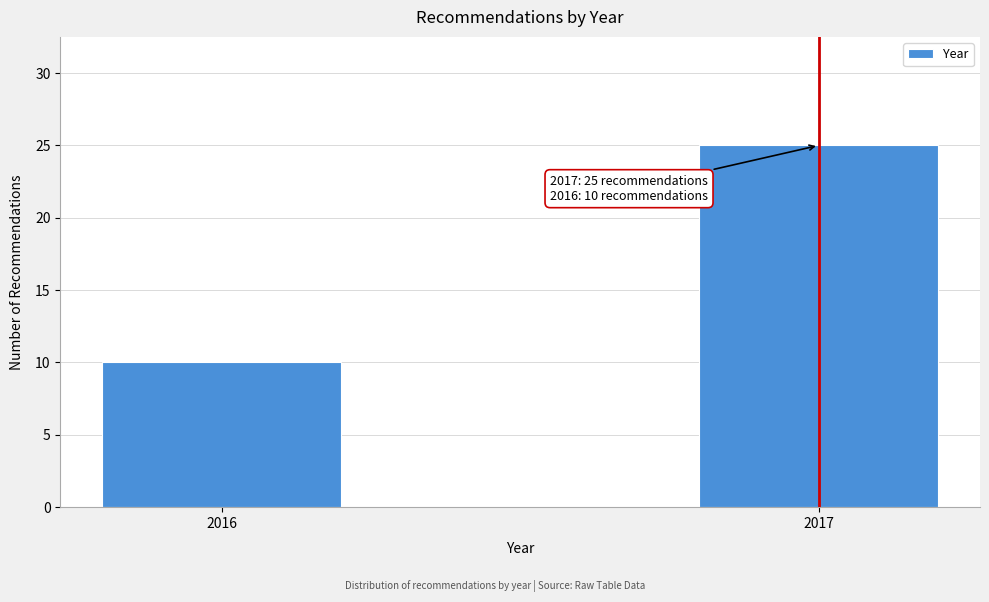

Reading left to right, what are all the values shown in this chart?

2016=10	2017=25